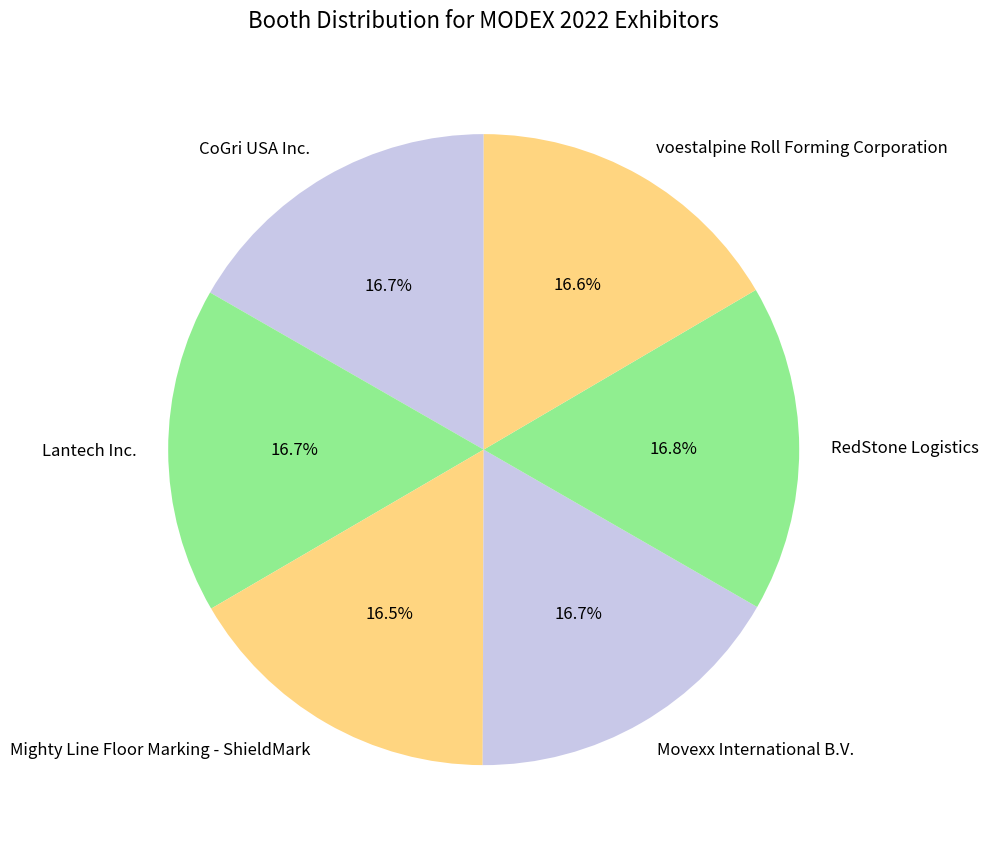

Count the number of slices in the pie.

6